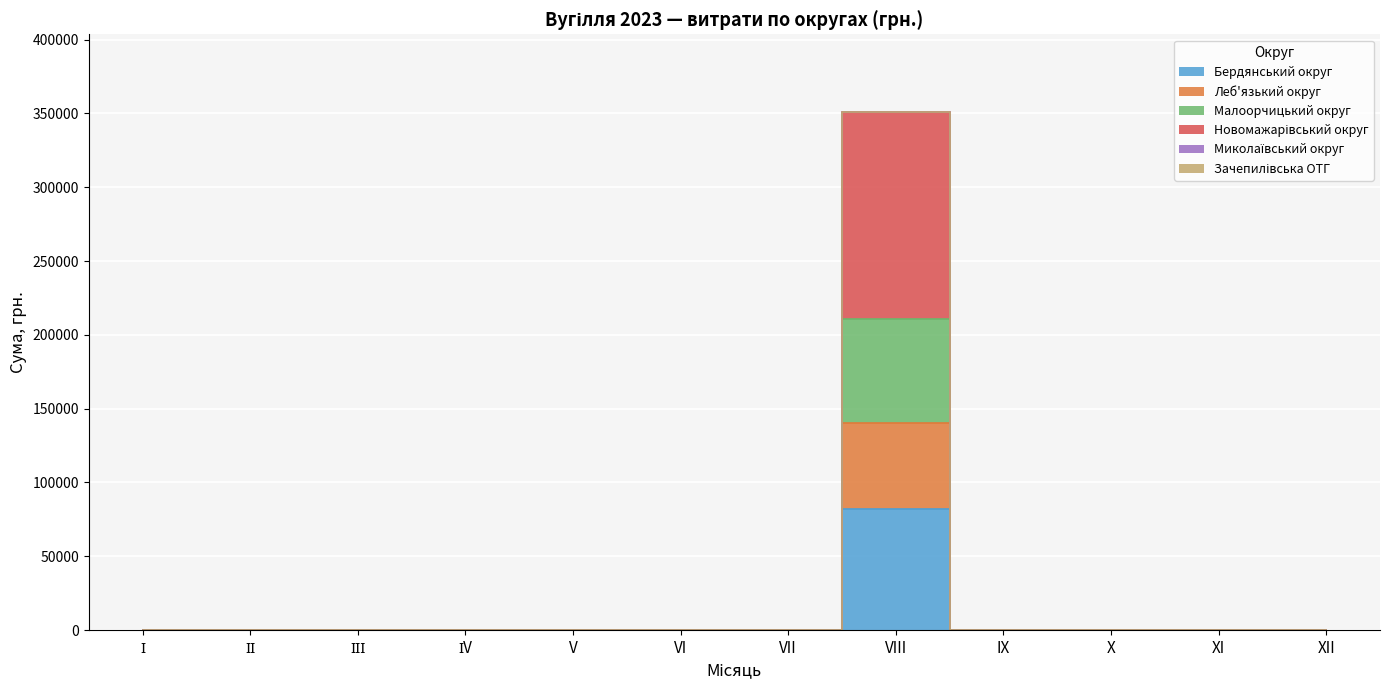

What position from the right is І?

12